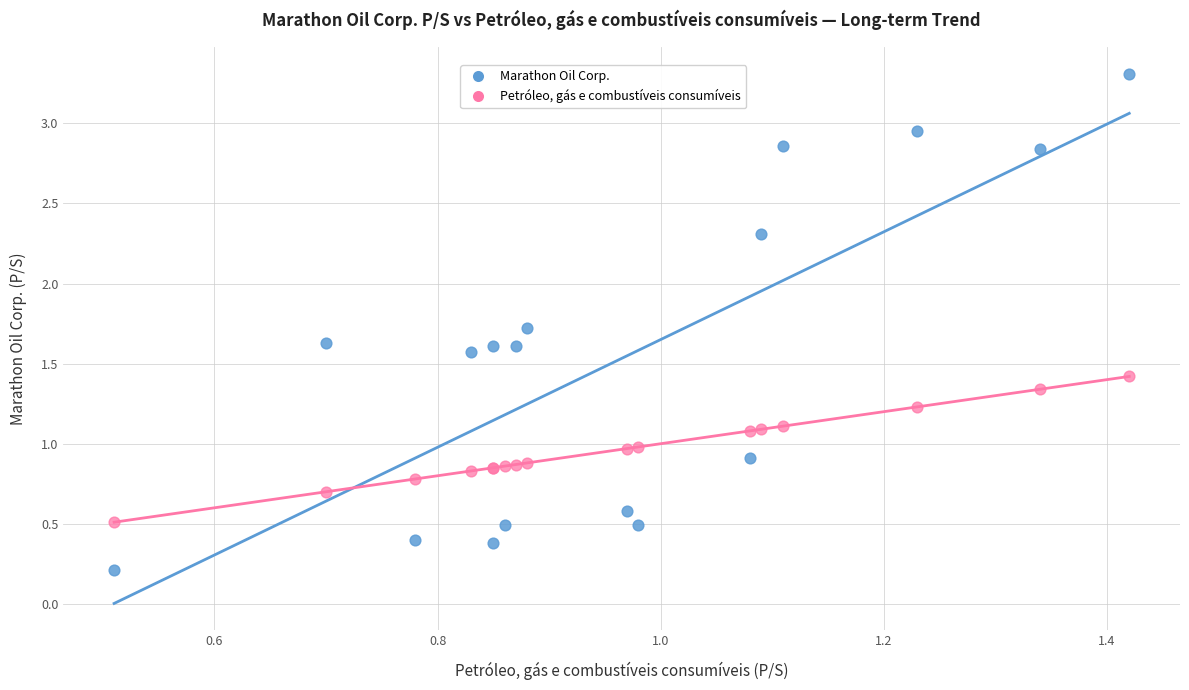

Which series contains the lowest Y value?

Marathon Oil Corp.